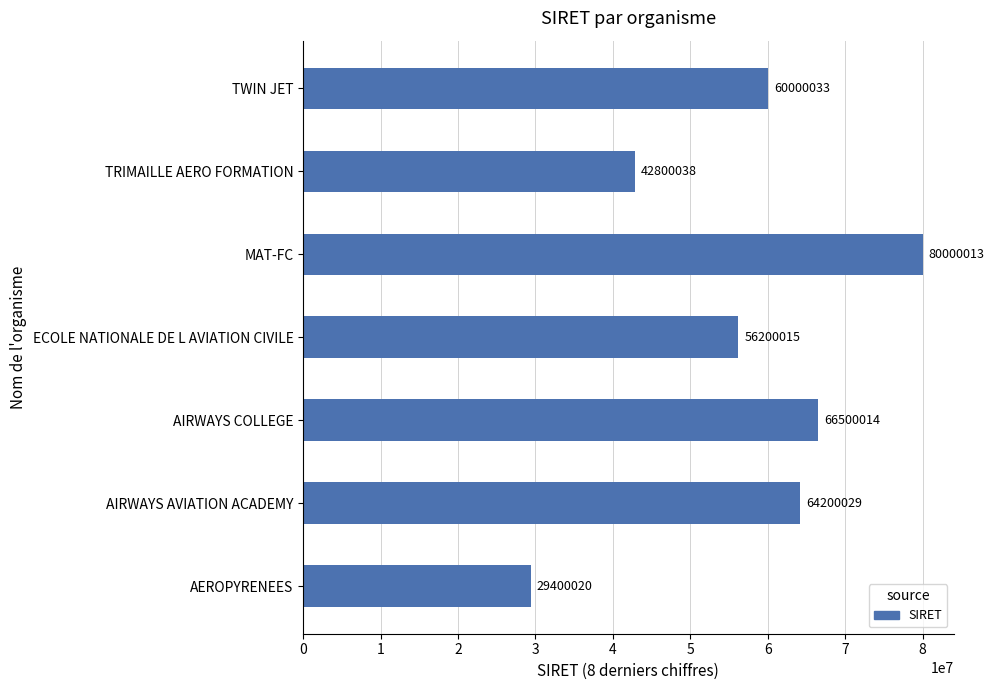

Between AIRWAYS COLLEGE and TRIMAILLE AERO FORMATION, which is larger?

AIRWAYS COLLEGE